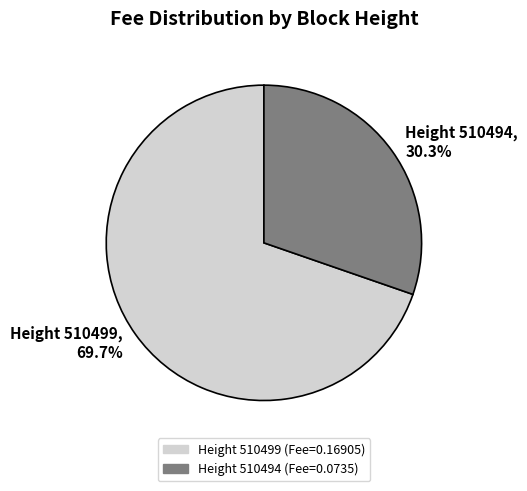

What is the majority slice?

Height 510499, 69.7%